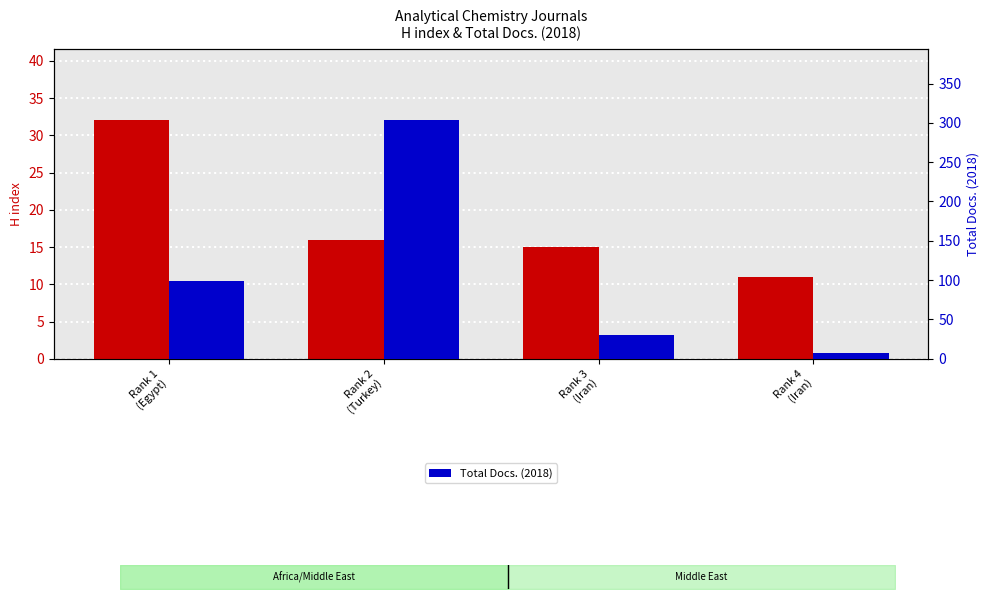

True or false: H index has a value of 3 at Rank 4
(Iran).

False